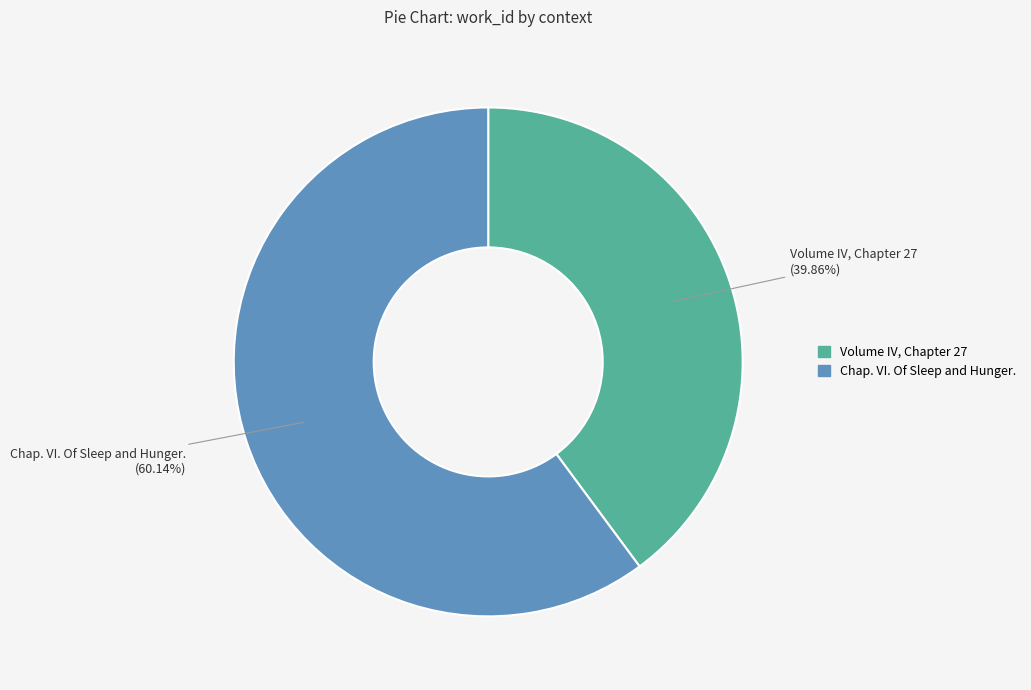

What percentage do Volume IV, Chapter 27 and Chap. VI. Of Sleep and Hunger. together represent?

100.0%